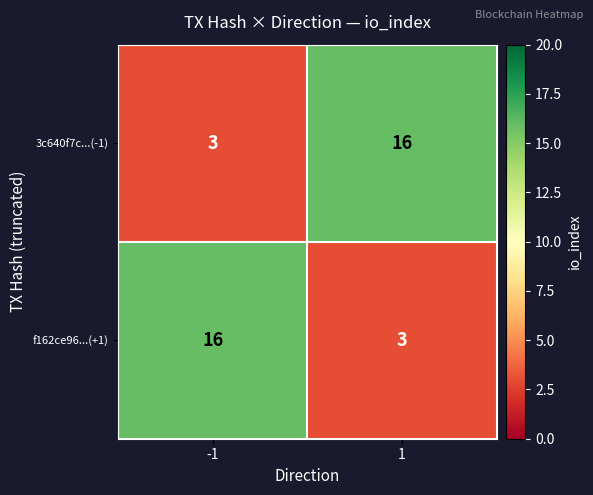

At 1, list the series in order from largest to smallest.

3c640f7c...(-1), f162ce96...(+1)